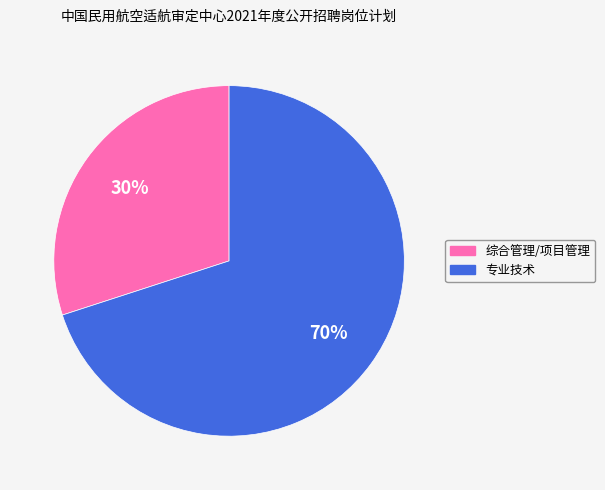

Is the sum of 综合管理/项目管理 and 专业技术 greater than half?

Yes